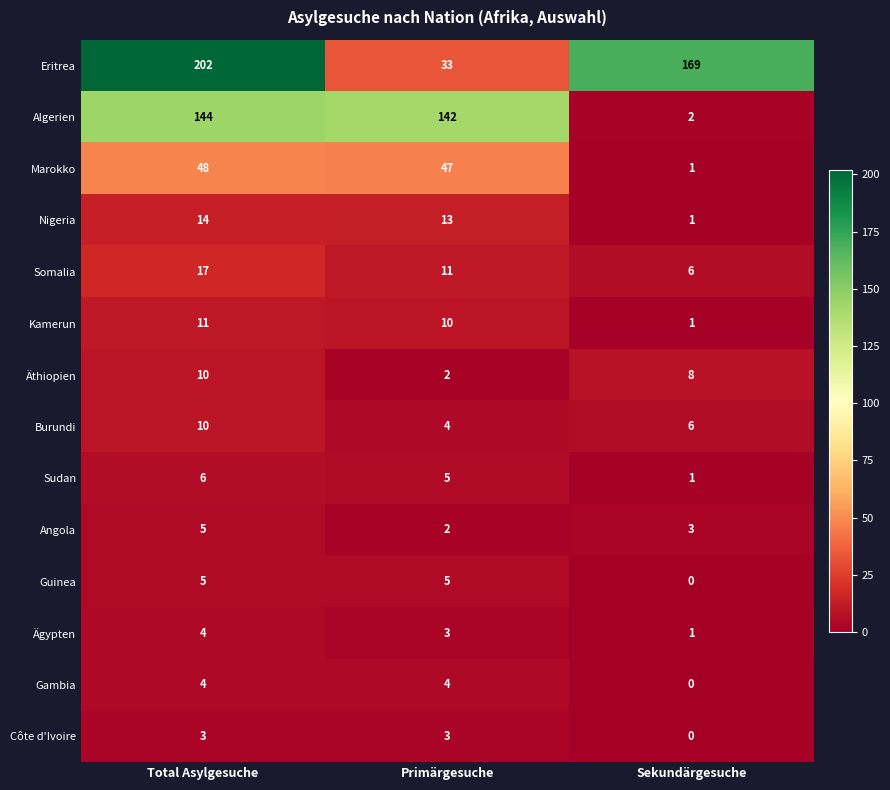

The value of Sudan at Sekundärgesuche is 1. True or false?

True